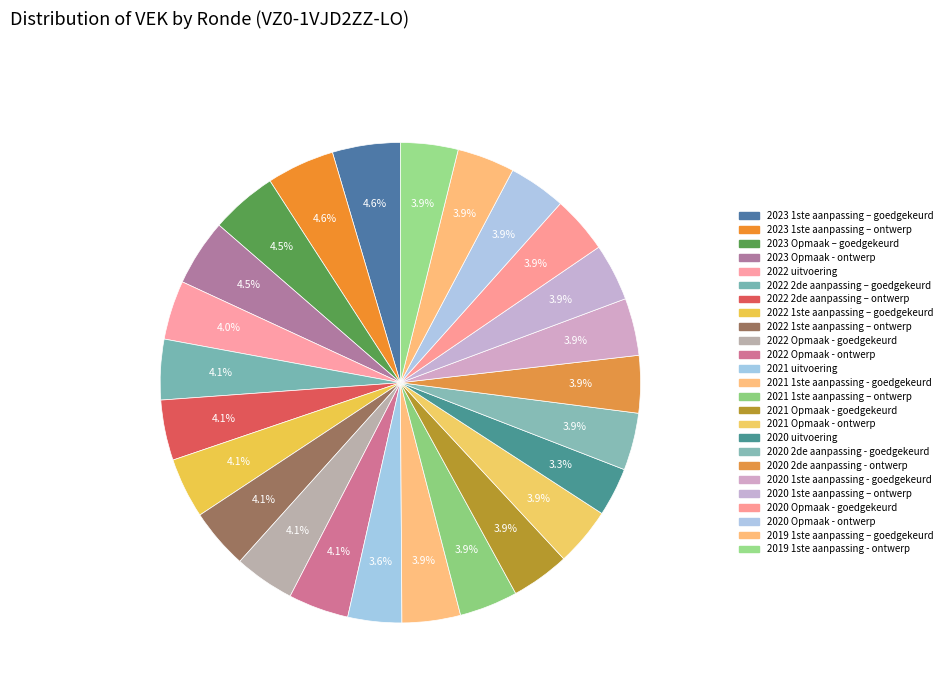

To the nearest percent, what is the difference between the 2020 uitvoering and 2022 1ste aanpassing – ontwerp slice percentages?

1%